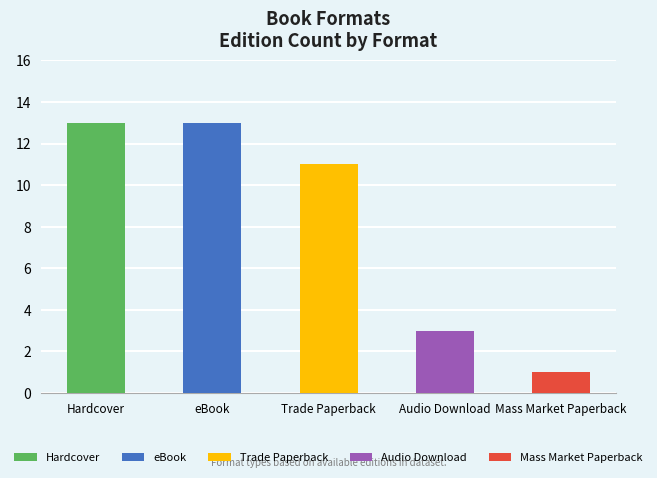

Where does the data first go above 11?

Hardcover